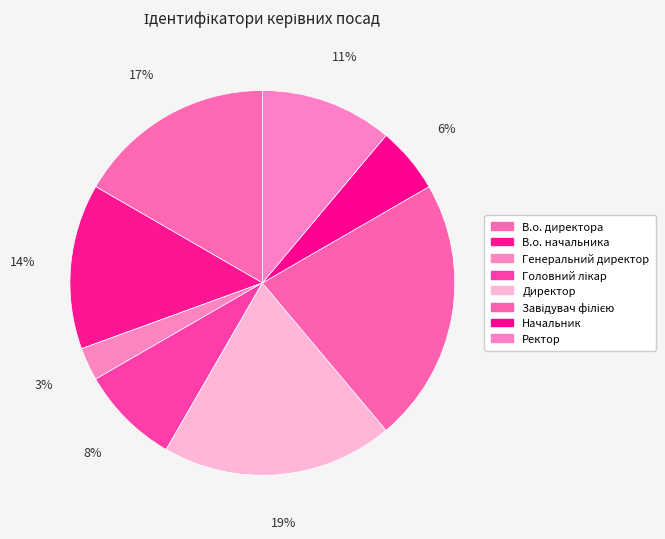

Is В.о. директора the majority of the pie?

No